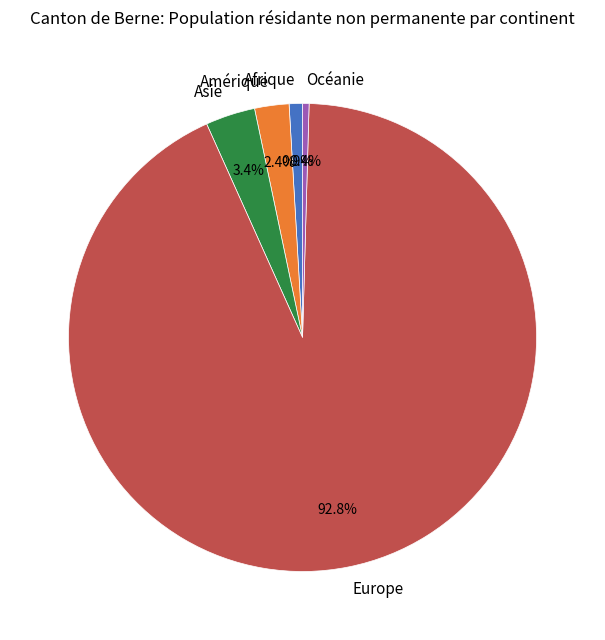

Which slice represents more than half of the pie?

Europe